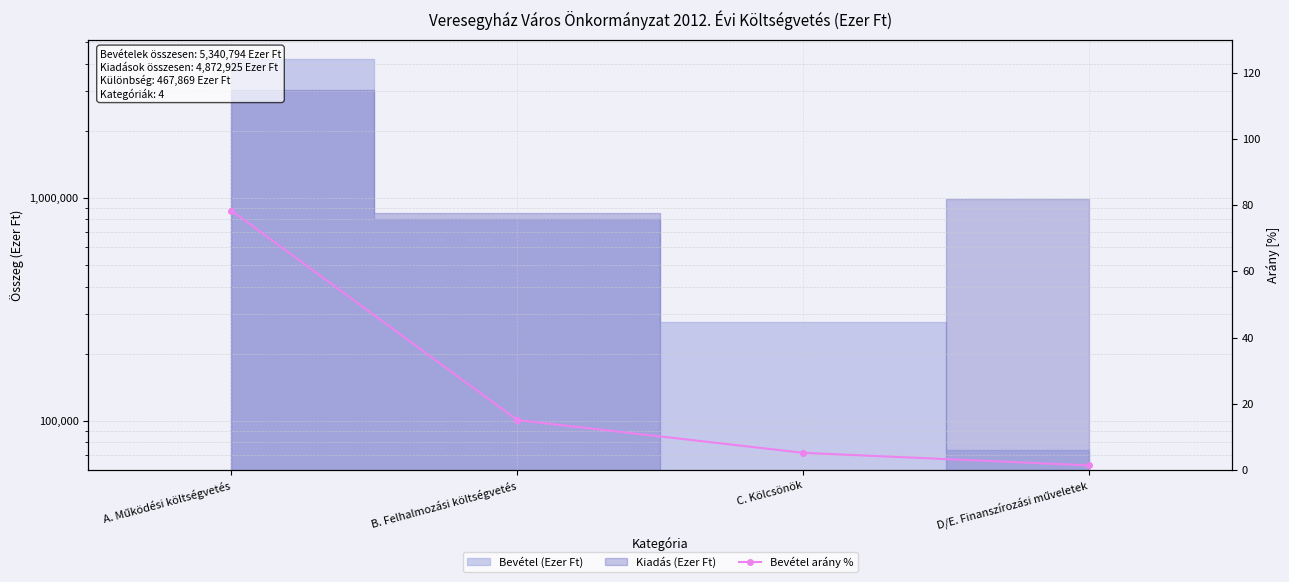

What is the value of the 2nd point from the left?

15.1